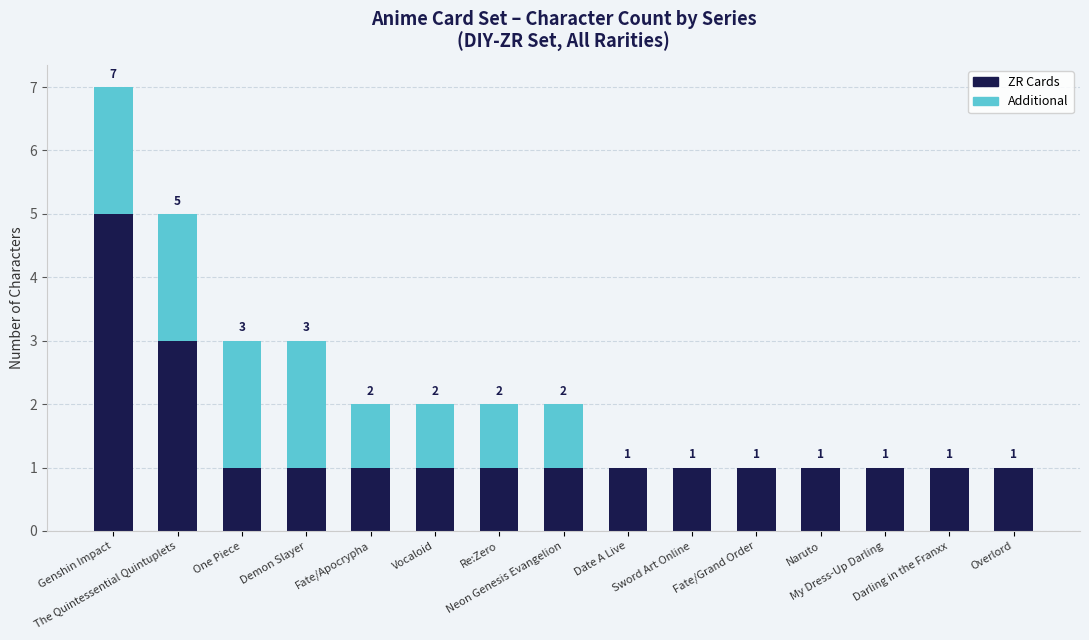

What is the sum of all ZR Cards values?

21